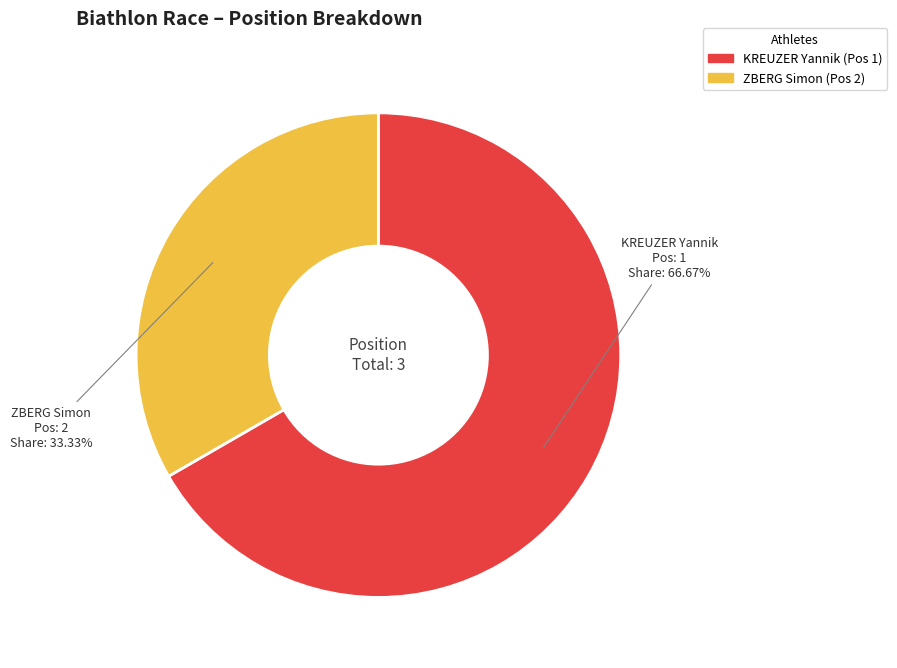

To the nearest percent, what is the average slice percentage?

50%